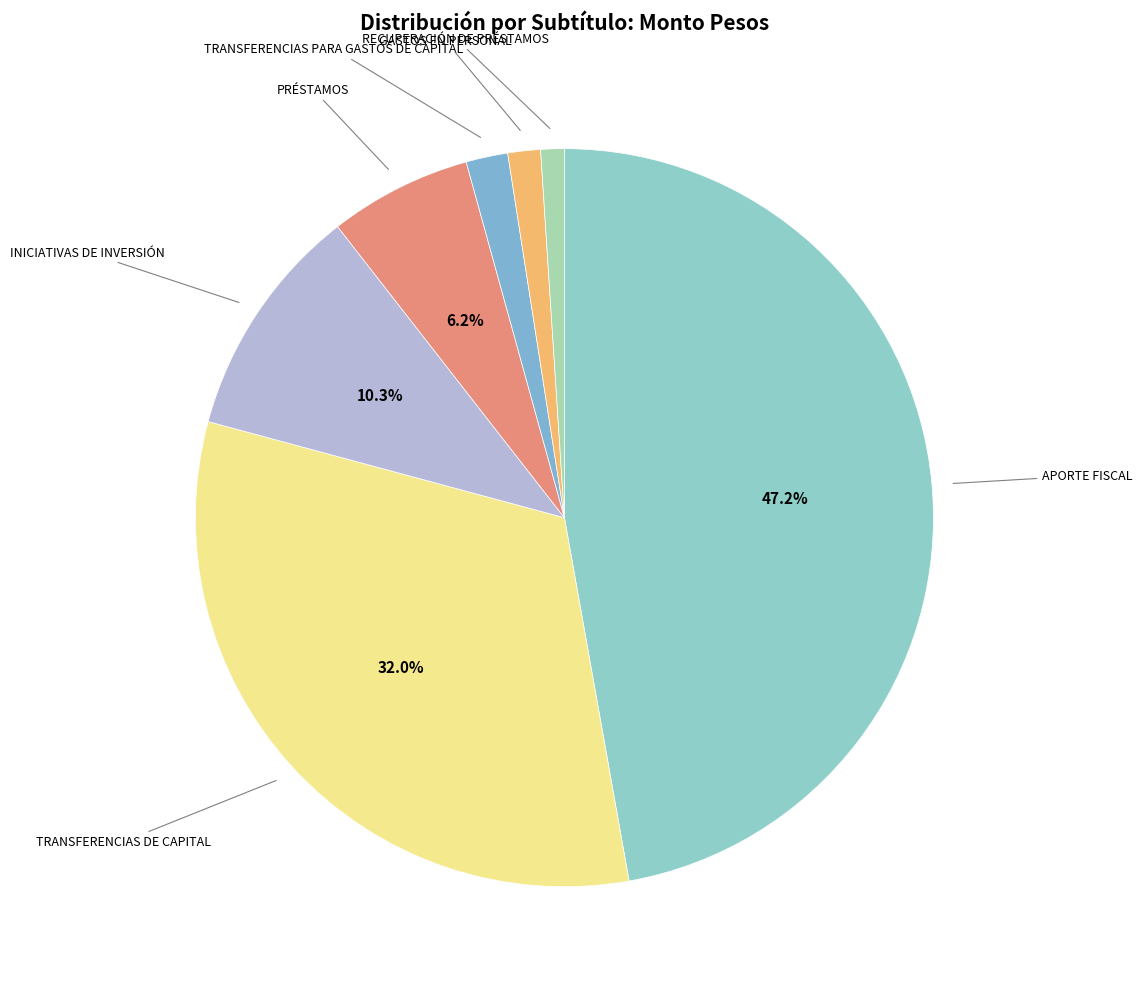

How many segments does this pie chart have?

7